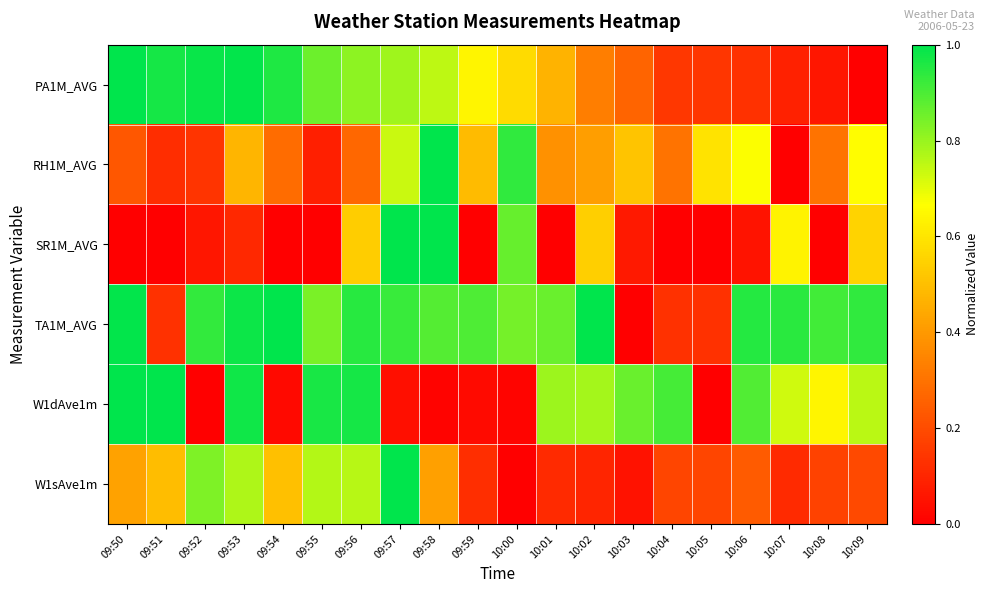

Which has a higher value, 10:01 or 10:08?

10:01